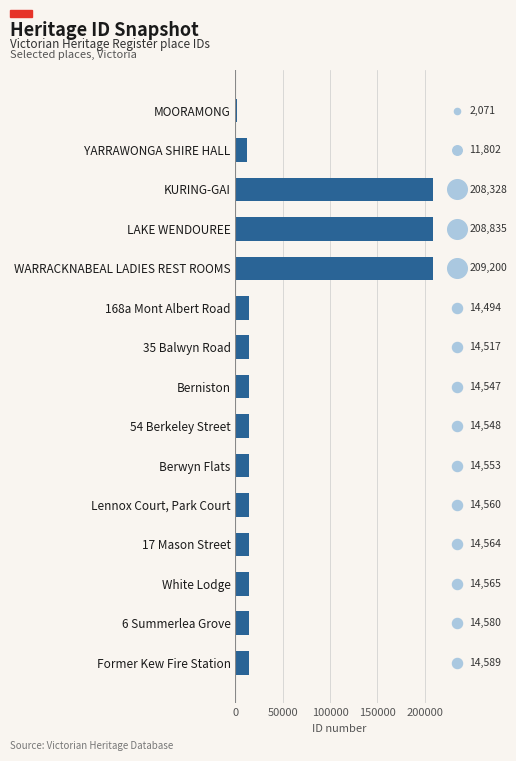

Between White Lodge and Former Kew Fire Station, which is larger?

Former Kew Fire Station